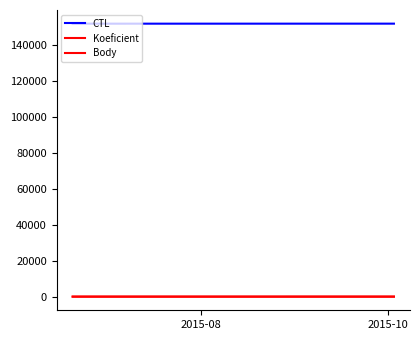

Which category has the lowest value in the CTL series?

2015-08